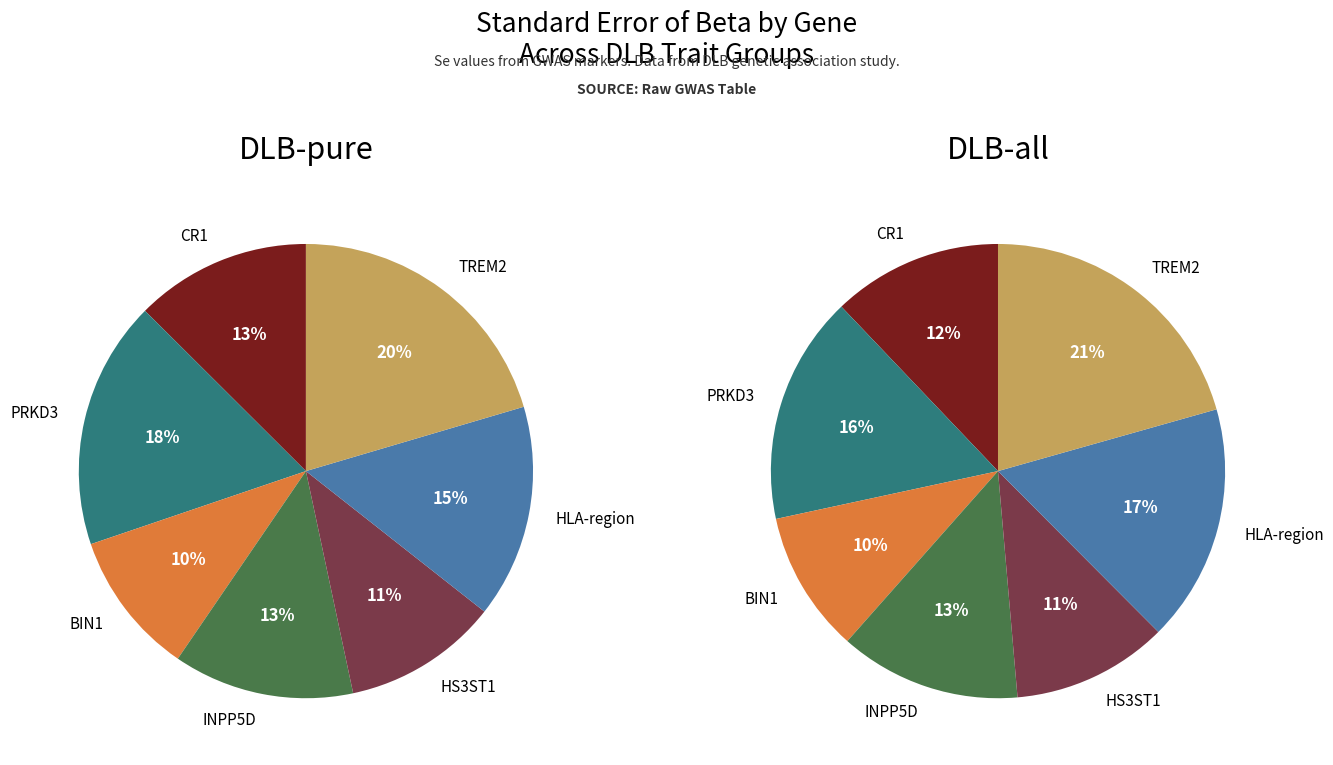

How many segments does this pie chart have?

14